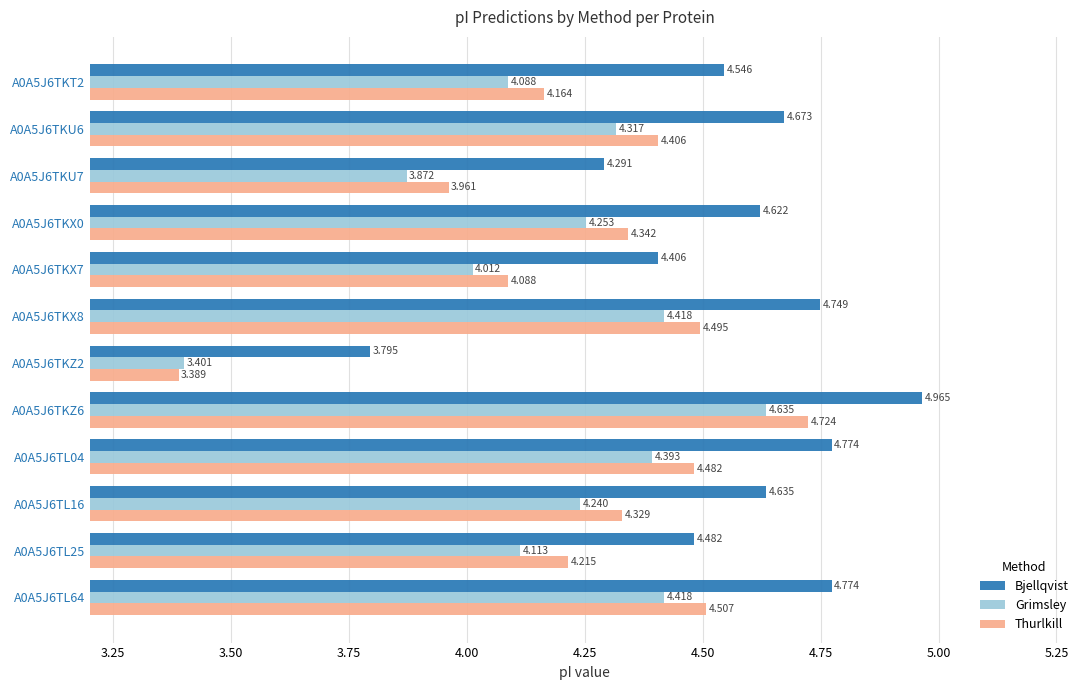

Where is Bjellqvist nearest to the value 4?

A0A5J6TKZ2